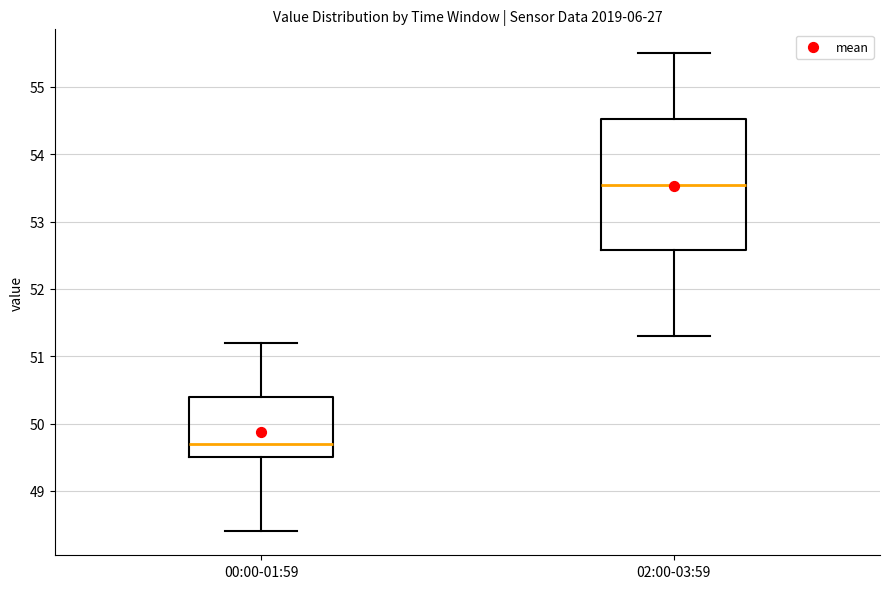

Where does the upper whisker of the box for 00:00-01:59 end on the y-axis? The values are not printed on the chart, so give them approximately, as read against the axis.

51.2